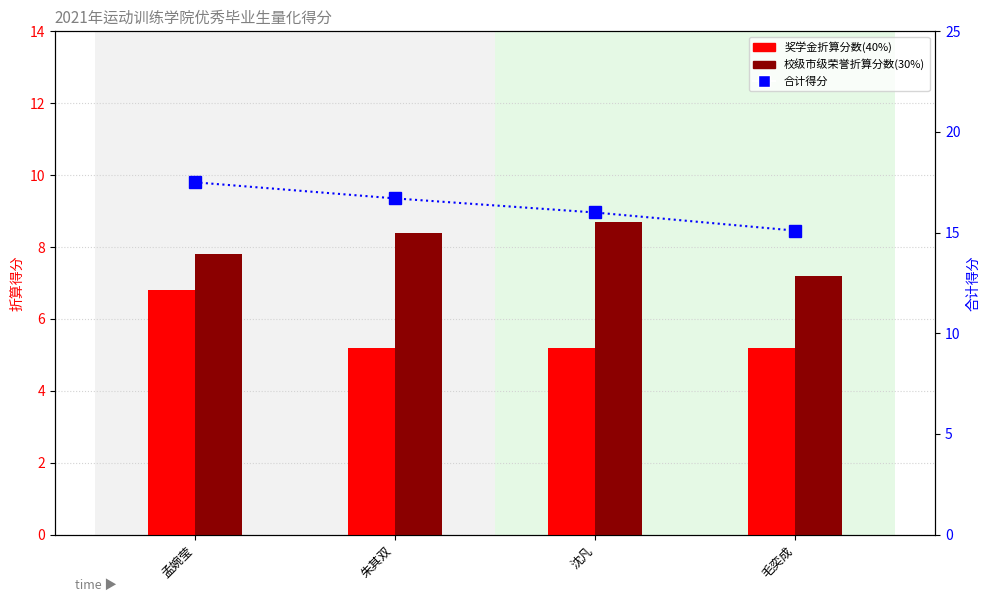

Where does the 合计得分 series first go above 16?

孟婉莹